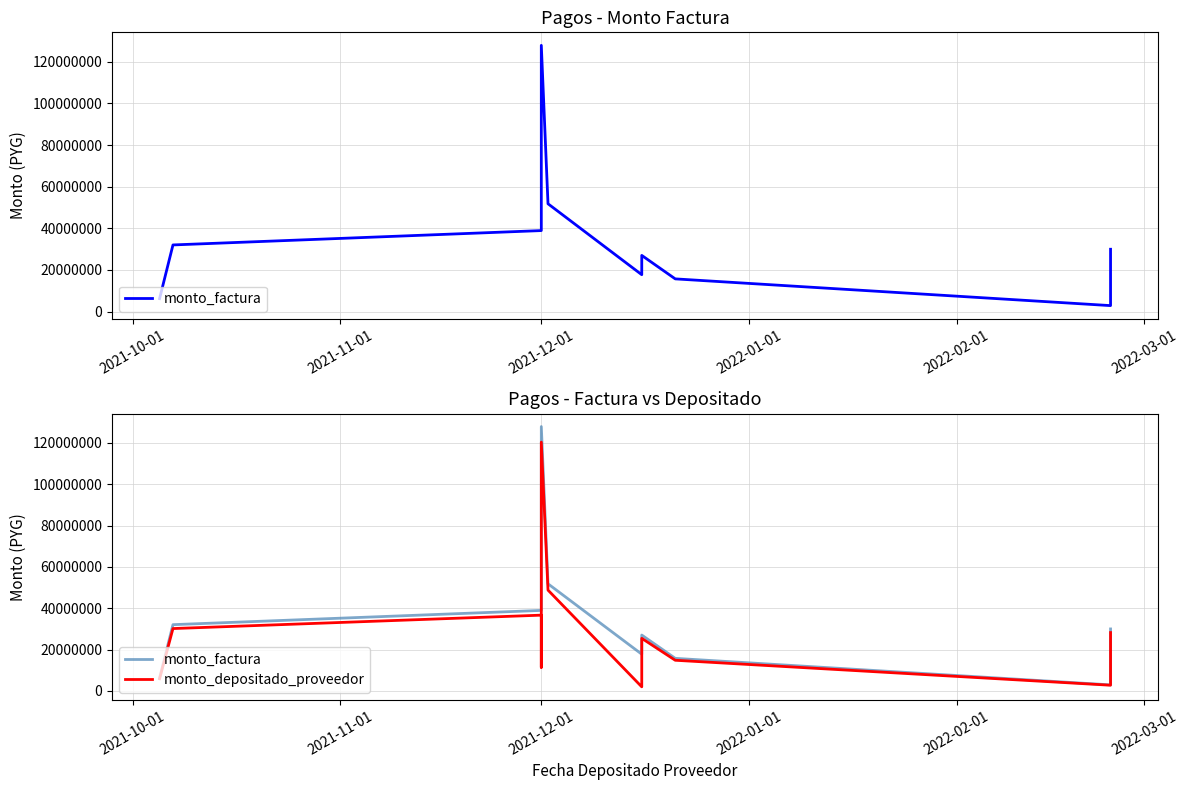

Reading left to right, extract all data points from this chart.

monto_factura: 6246291	32028509	38922500	63873850	127880000	51800000	17736500	27000000	15728741	2890000	28700000	29959650
monto_depositado_proveedor: 5878044	30140282	36627842	11362041	120340893	48746155	1943876	25408227	14801460	2719621	27008005	28193392